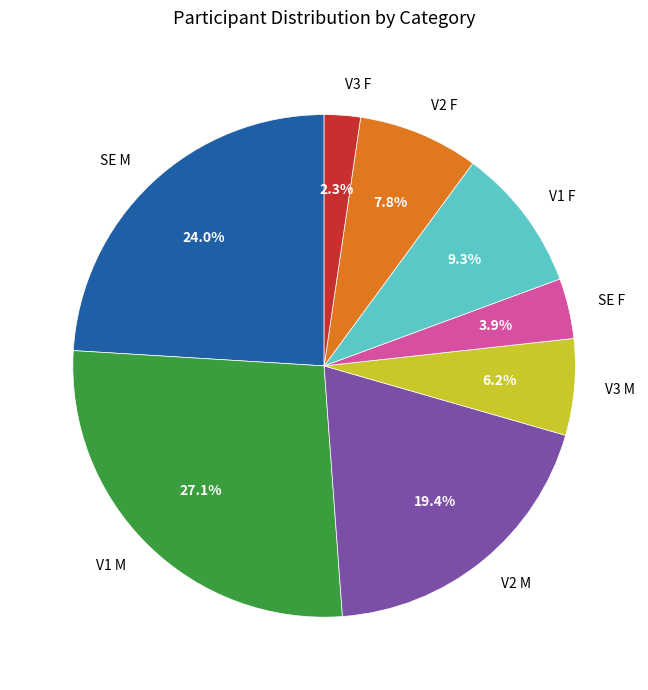

Which slice is the smallest?

V3 F